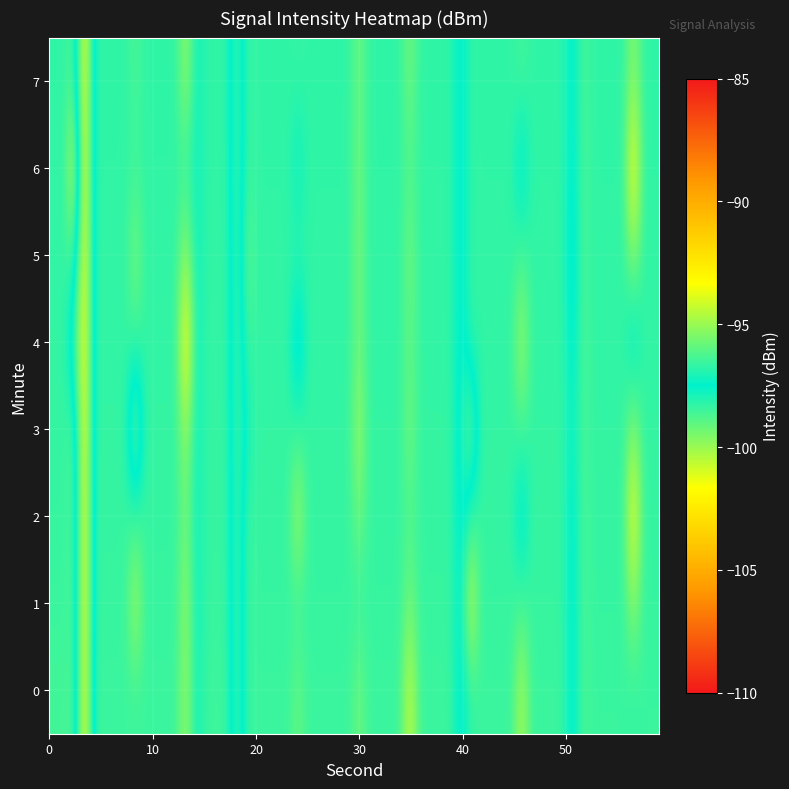

What is the minimum value shown in the chart?

-101.9